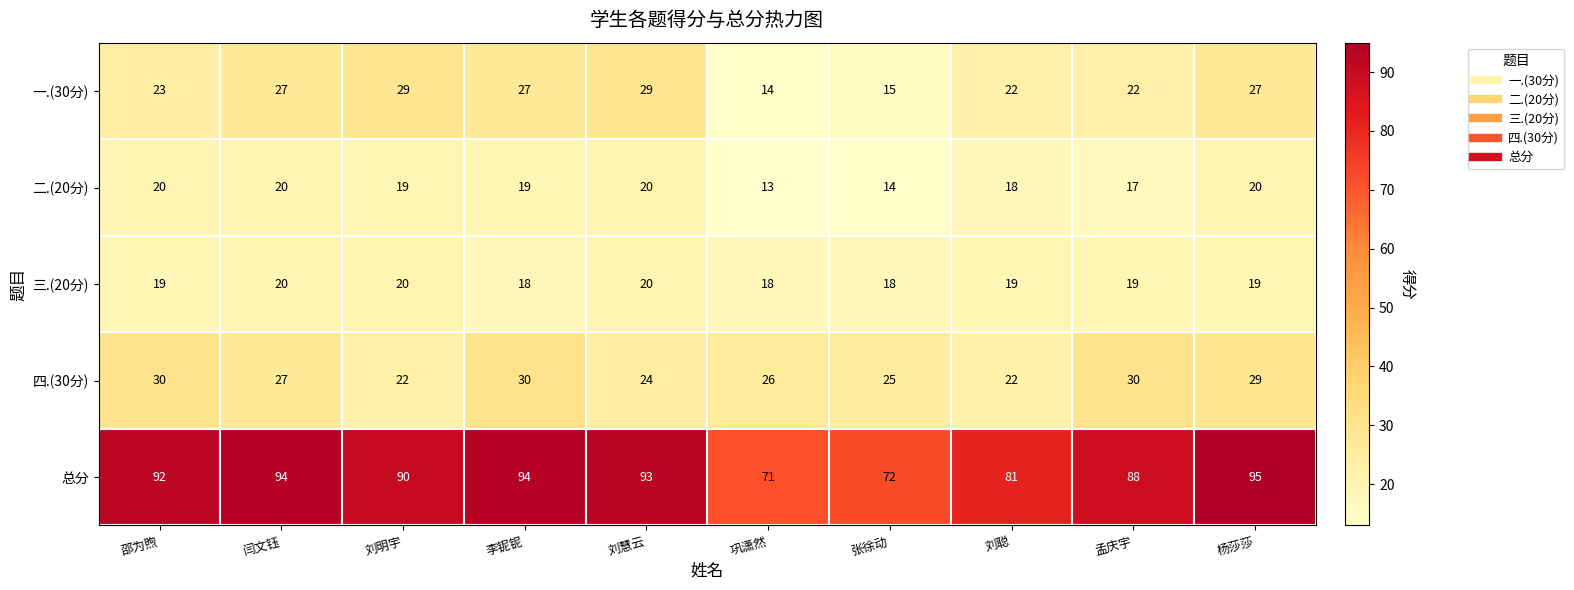

Which label corresponds to the largest value in the chart?

杨莎莎